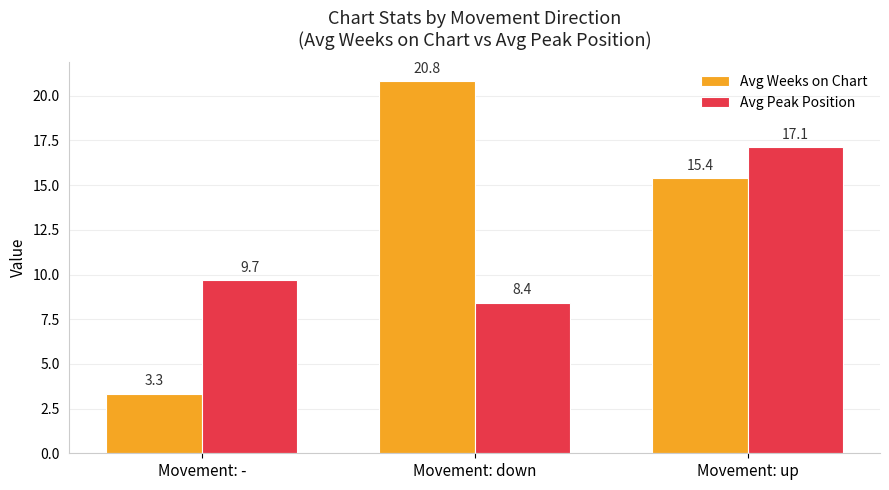

Is it true that Avg Peak Position equals 30.4 at Movement: up?

False